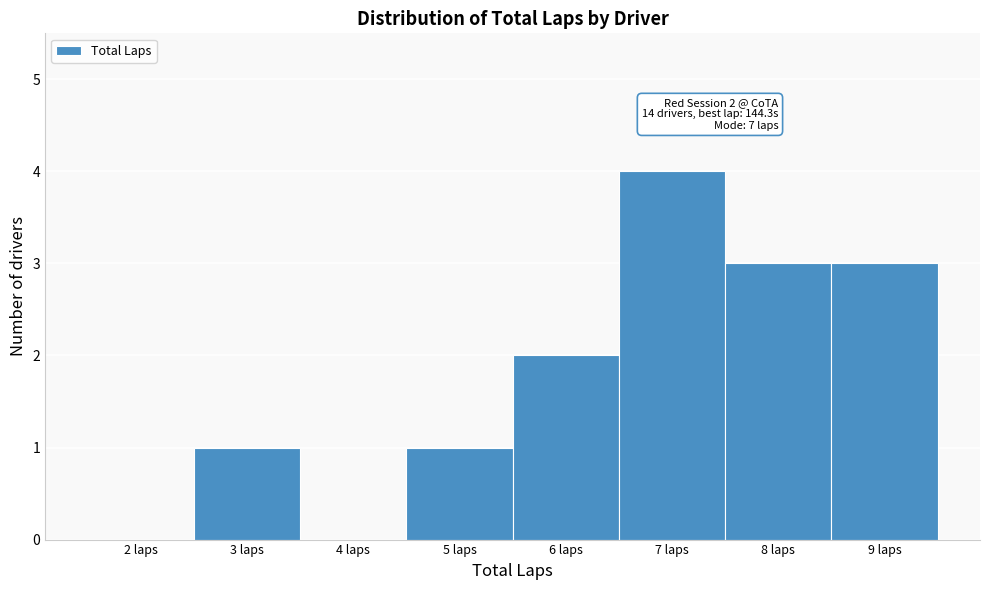

Reading left to right, list all the values displayed in this chart.

2 laps=0	3 laps=1	4 laps=0	5 laps=1	6 laps=2	7 laps=4	8 laps=3	9 laps=3